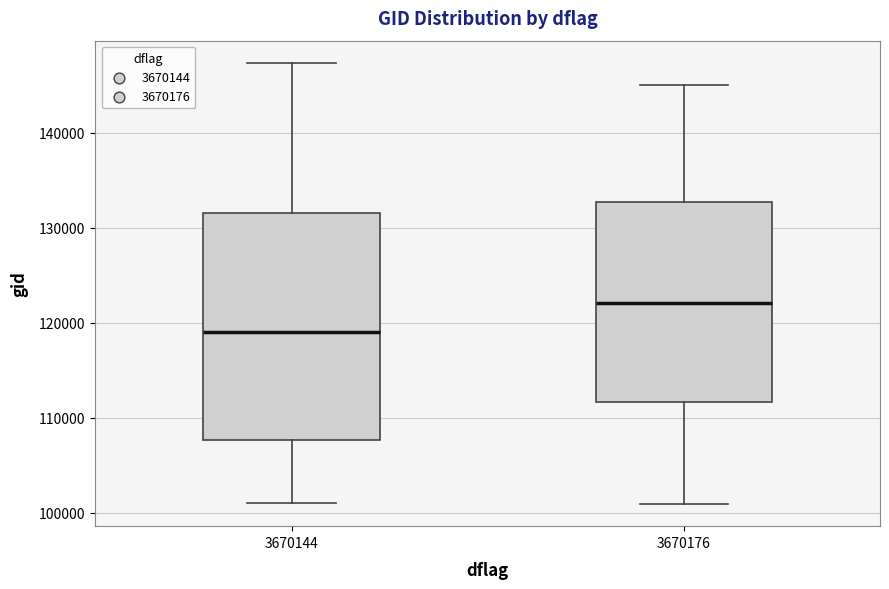

Where is the lower edge of the box at x = 3670144 on the y-axis? The values are not printed on the chart, so give them approximately, as read against the axis.

108000